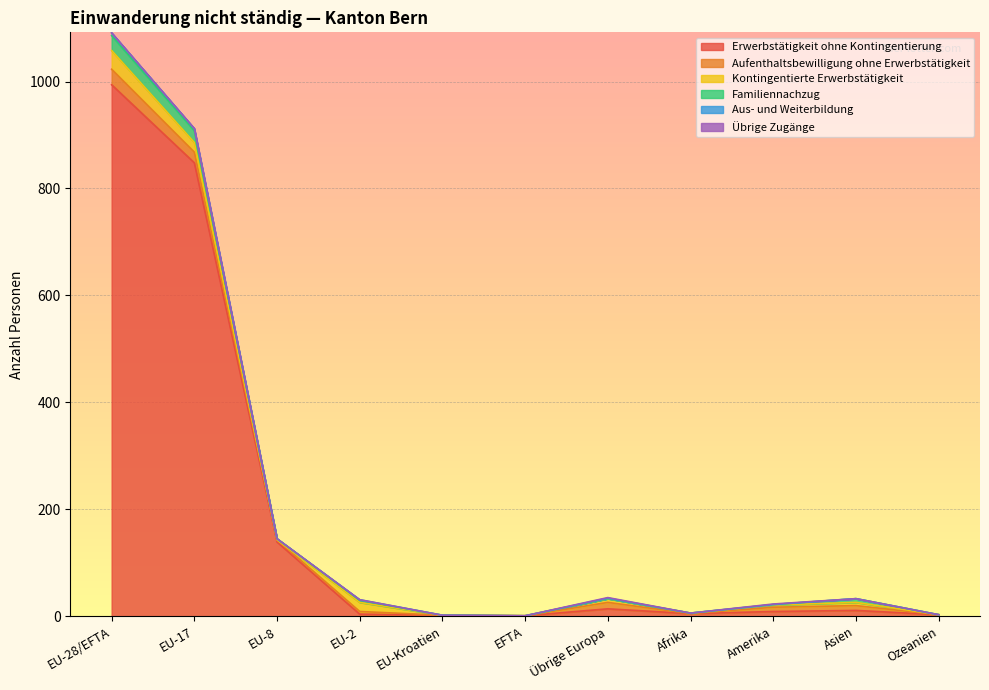

True or false: Übrige Zugänge and Kontingentierte Erwerbstätigkeit cross at least once.

False